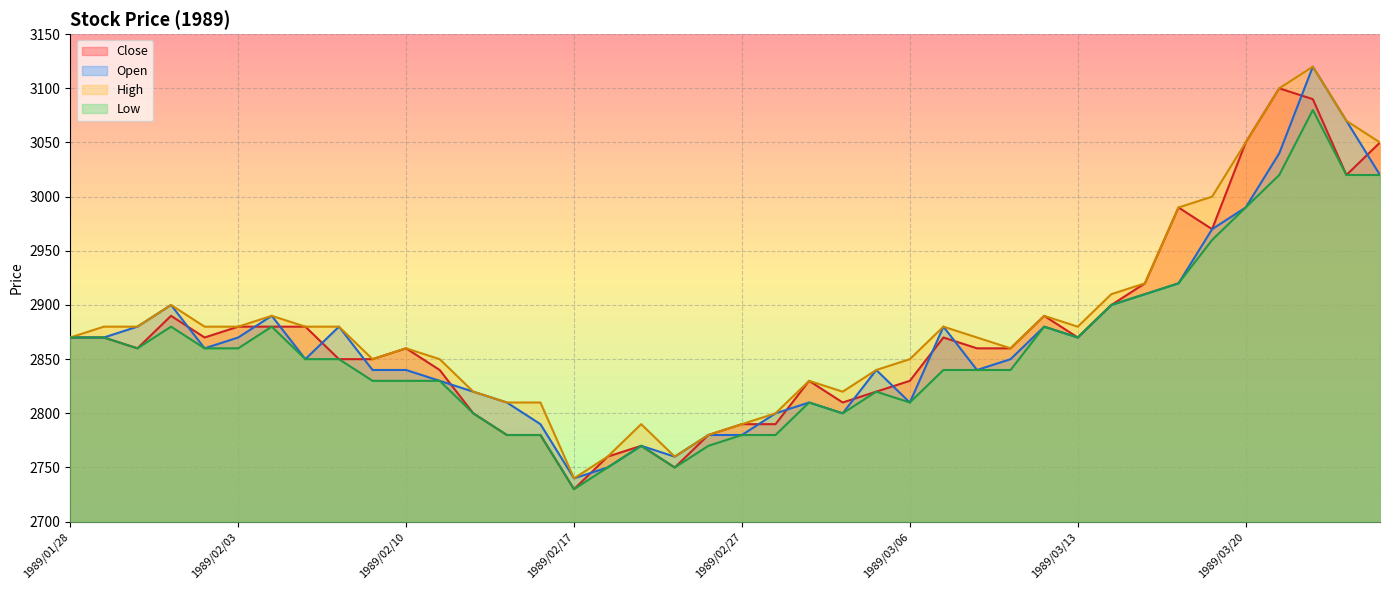

List the labels in order of Open value, smallest first.

1989/02/17, 1989/02/20, 1989/02/22, 1989/02/21, 1989/02/23, 1989/02/27, 1989/02/16, 1989/02/28, 1989/03/02, 1989/02/15, 1989/03/01, 1989/03/06, 1989/02/14, 1989/02/13, 1989/02/09, 1989/02/10, 1989/03/03, 1989/03/08, 1989/02/07, 1989/03/09, 1989/02/02, 1989/01/28, 1989/01/30, 1989/02/03, 1989/03/13, 1989/01/31, 1989/02/08, 1989/03/07, 1989/03/10, 1989/02/06, 1989/02/01, 1989/03/14, 1989/03/15, 1989/03/16, 1989/03/17, 1989/03/20, 1989/03/27, 1989/03/22, 1989/03/24, 1989/03/23